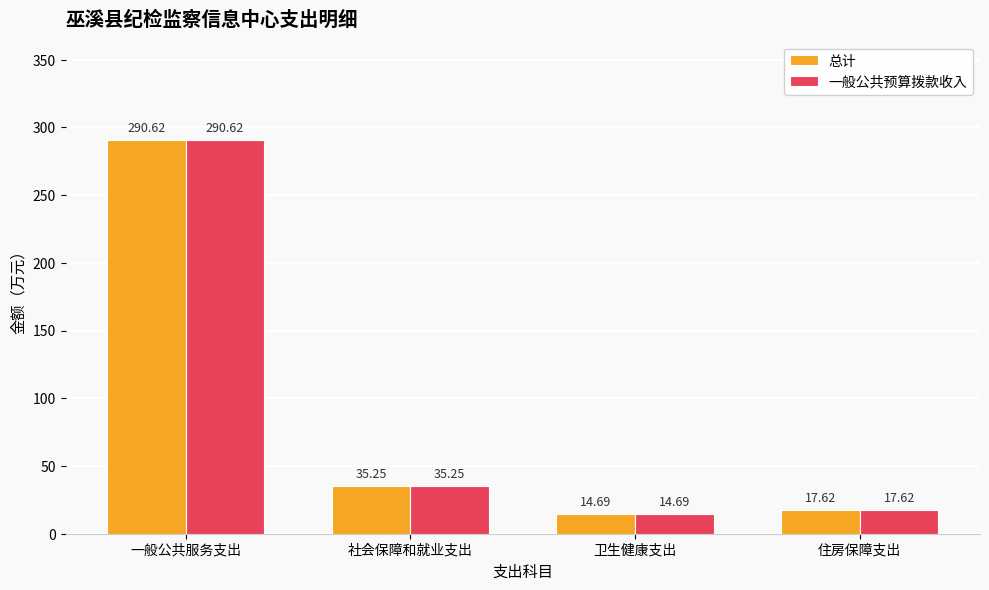

Read the 总计 value at 一般公共服务支出.

290.6